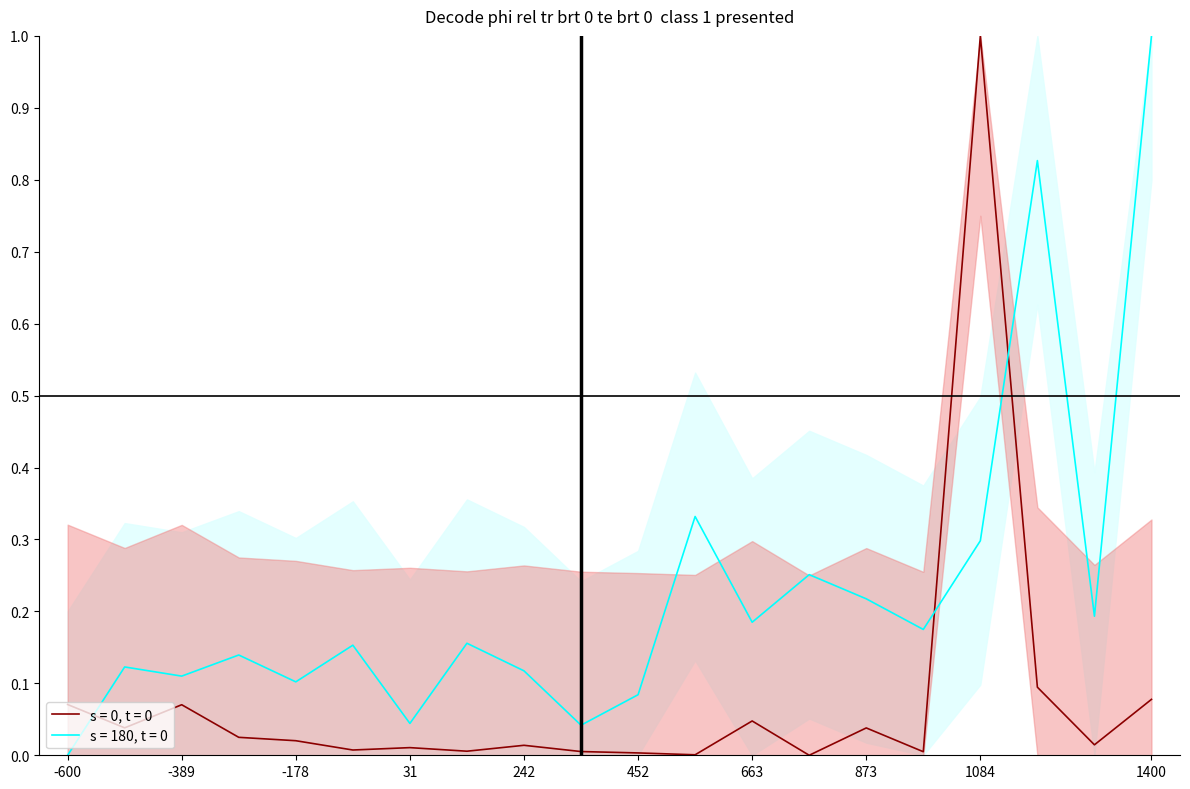

What is the highest value of the s = 180, t = 0 series?

1.0